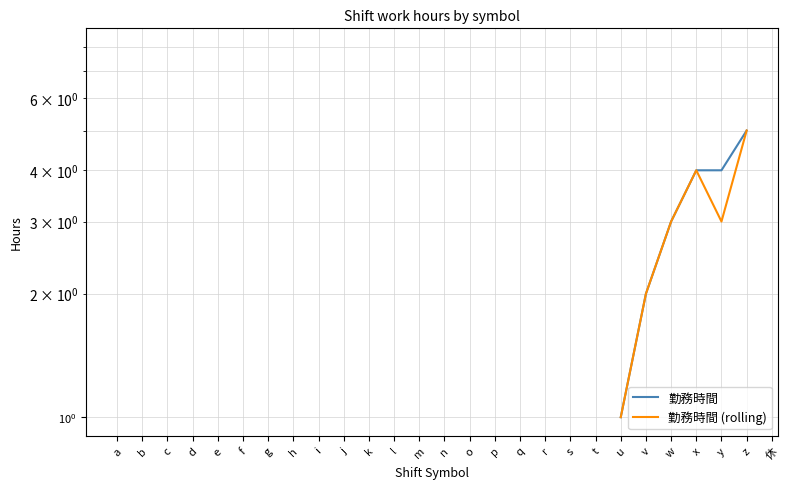

How many positive values does the 勤務時間 (rolling) series have?

7